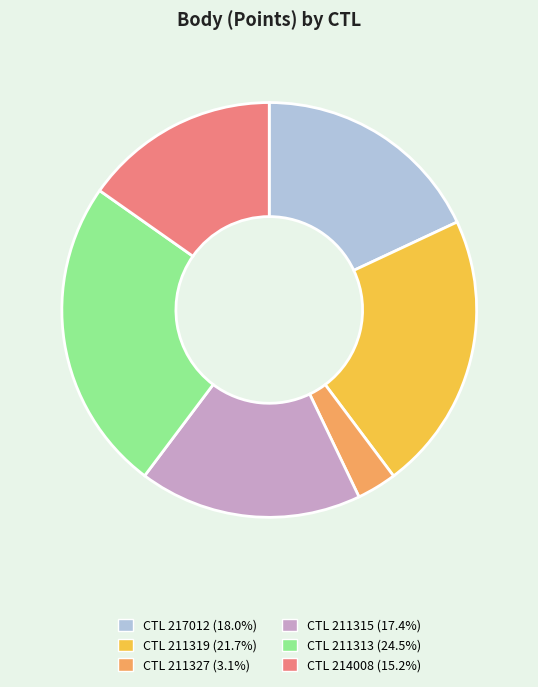

Is CTL 217012 (18.0%) the majority of the pie?

No